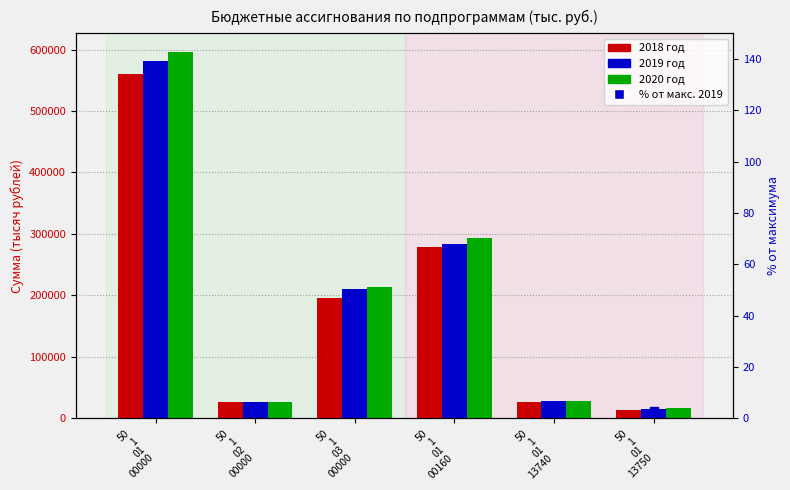

What are all the series names shown in the legend?

2018 год, 2019 год, 2020 год, % от макс. 2019